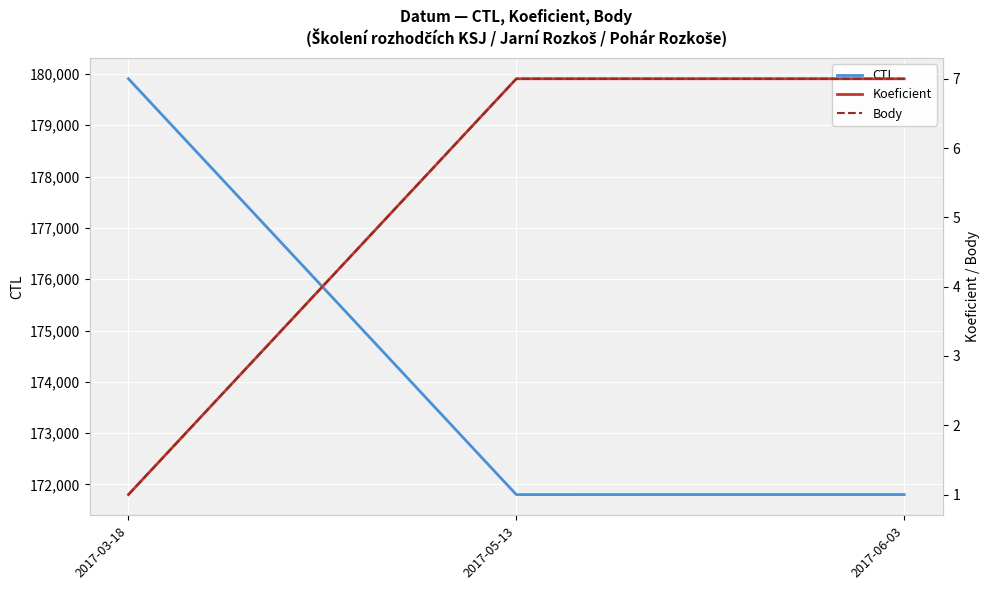

What is the label of the 2nd point from the left?

2017-05-13